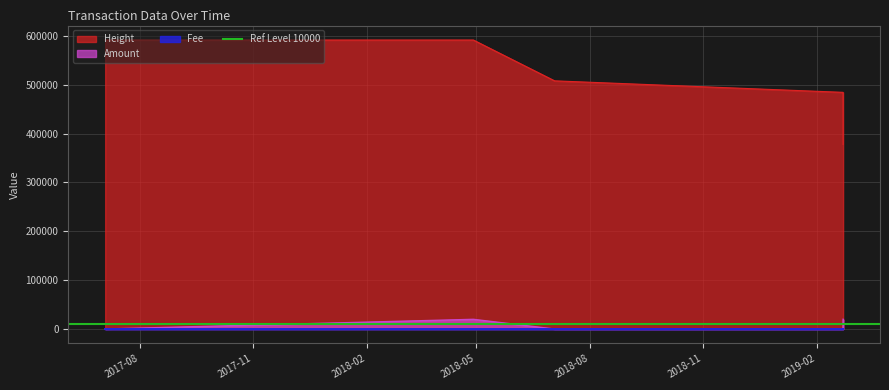

What is the label of the 5th point from the left?

2019-02-22 10:40:17